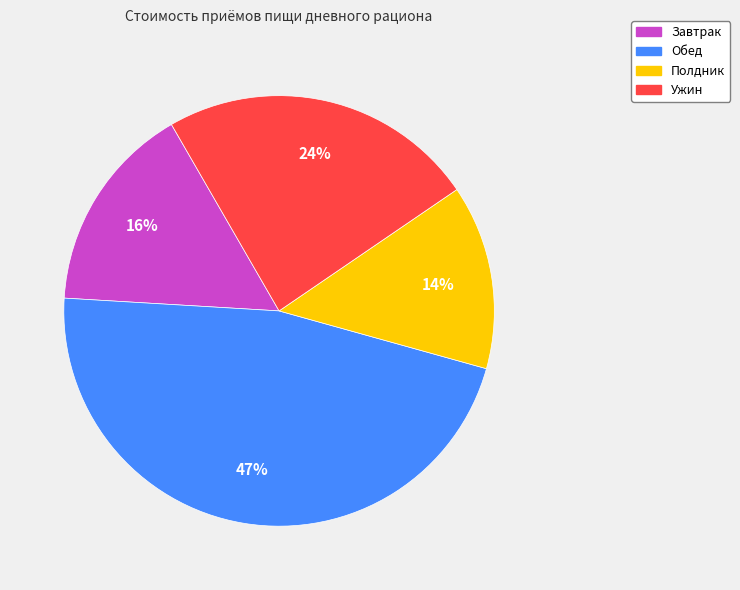

Rank the categories by value from lowest to highest.

Полдник, Завтрак, Ужин, Обед